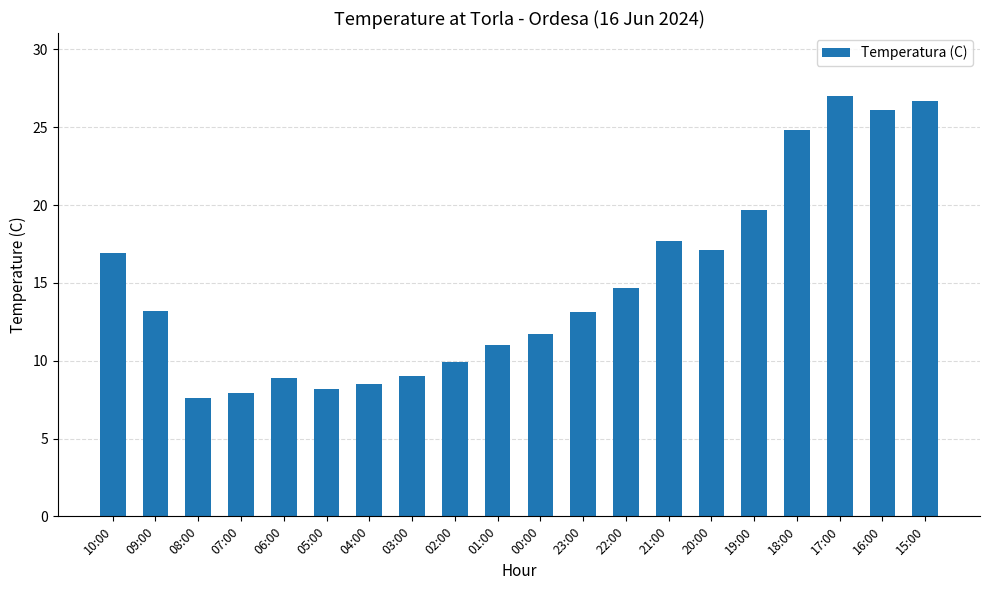

Count the number of categories in the chart.

20